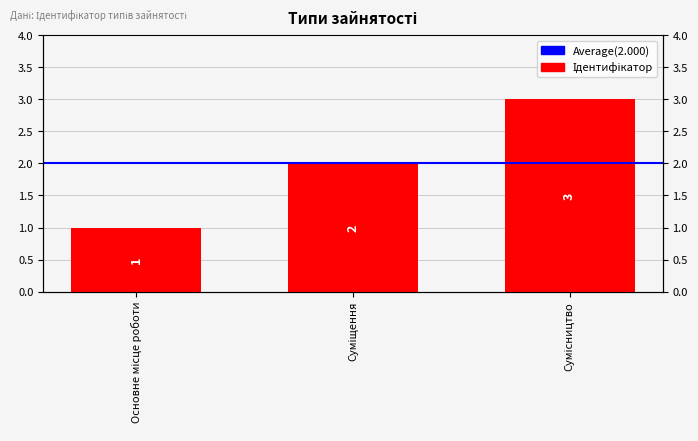

Reading left to right, what are all the values shown in this chart?

Основне місце роботи=1	Суміщення=2	Сумісництво=3